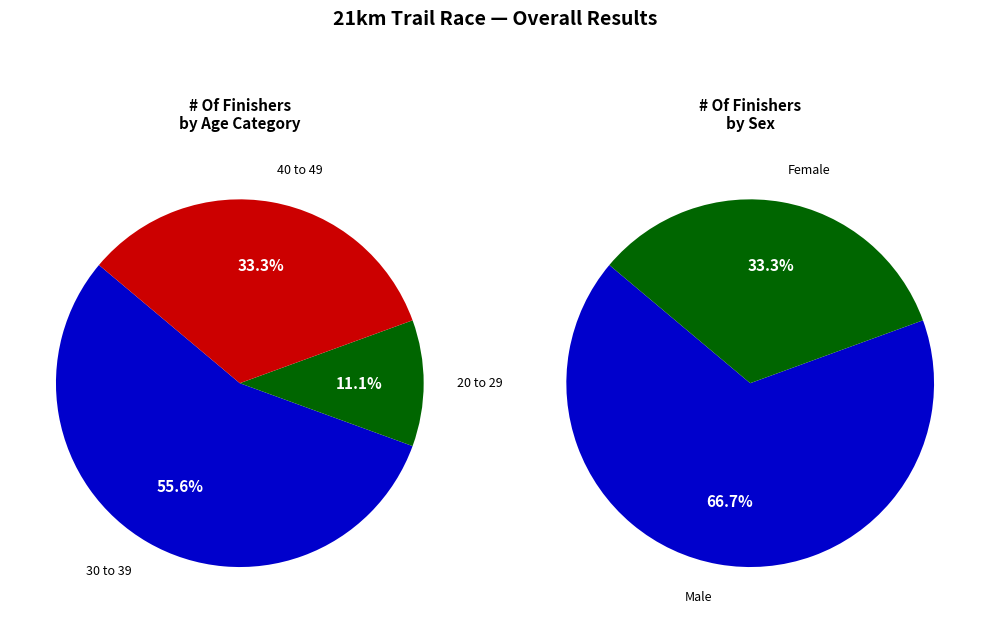

Is MICHAEL PAUL GURR the majority of the pie?

No